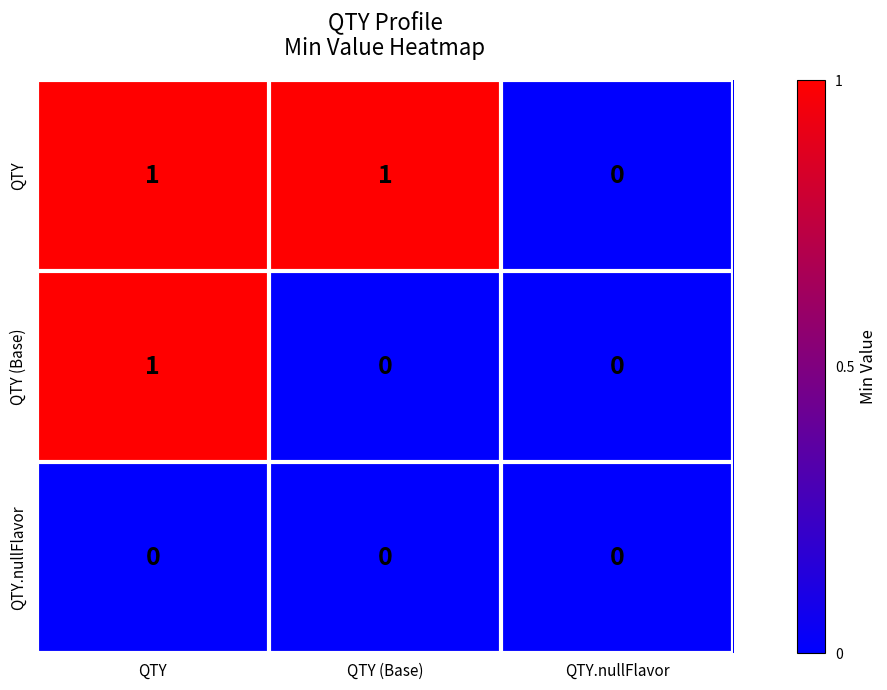

How many QTY (Base) values are between 0 and 1?

3